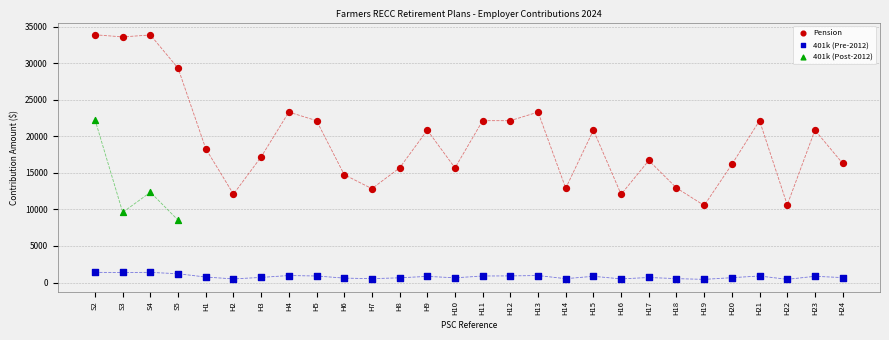

Which series has the widest spread of Y values?

Pension